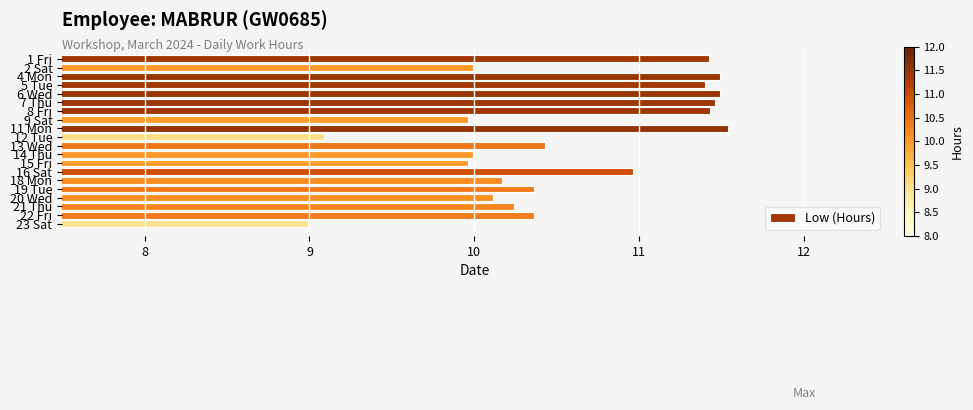

What is the sum of all values?

210.8